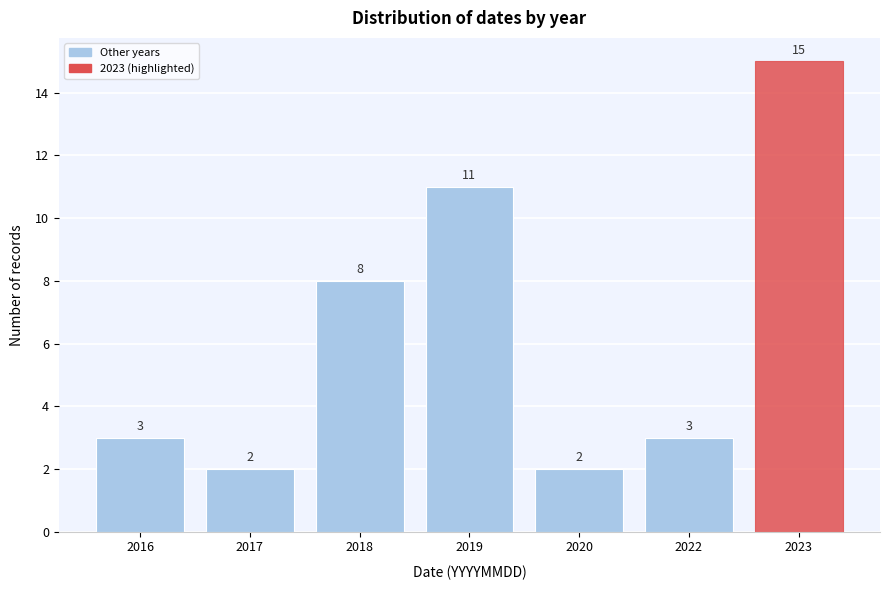

Reading right to left, extract all data points from this chart.

15	3	2	11	8	2	3